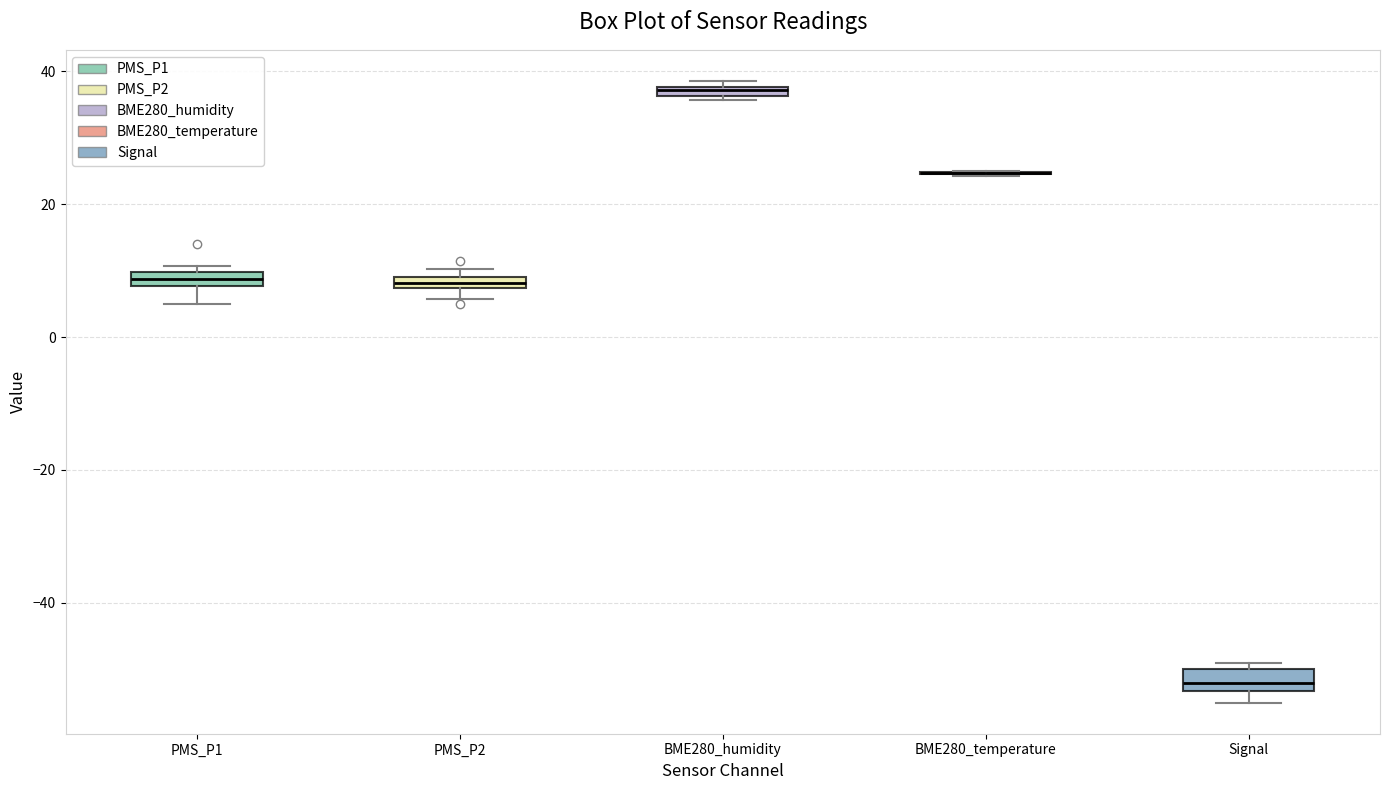

Where is the upper edge of the box for BME280_humidity on the y-axis? The values are not printed on the chart, so give them approximately, as read against the axis.

38